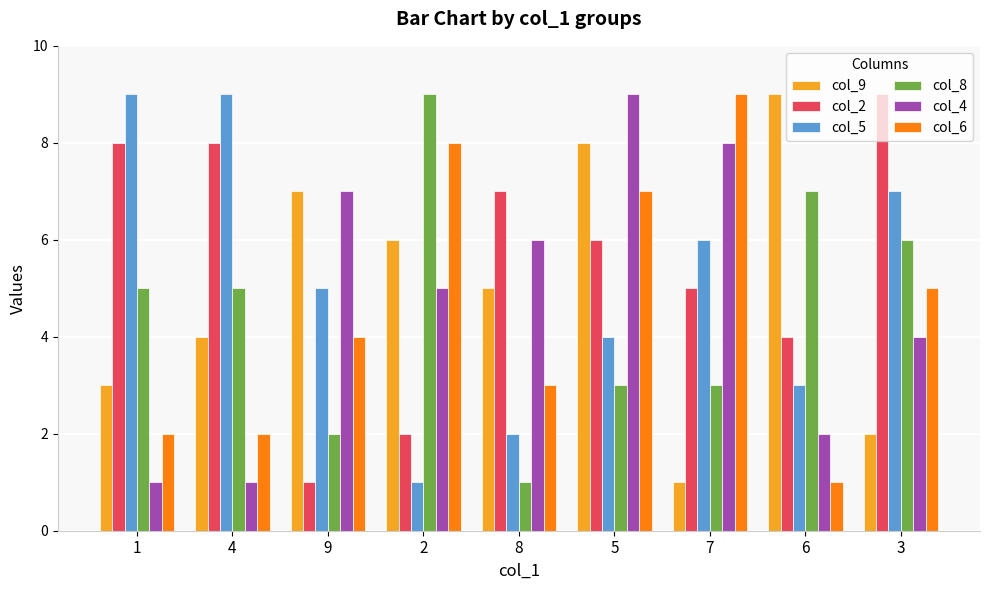

What is the label of the 4th bar from the right?

5